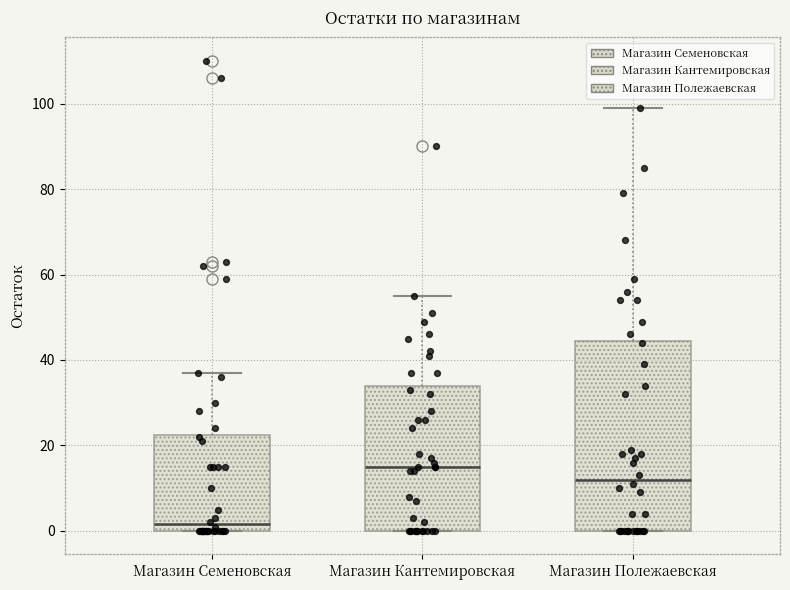

Reading left to right, read every box against the y-axis: the position of its median line, the range the box covers, and the ends of its whiskers. The values are not printed on the chart, so give them approximately, as read against the axis.

Магазин Семеновская: median 2, box 0 to 22, whiskers 0 to 38
Магазин Кантемировская: median 16, box 0 to 34, whiskers 0 to 56
Магазин Полежаевская: median 12, box 0 to 44, whiskers 0 to 100